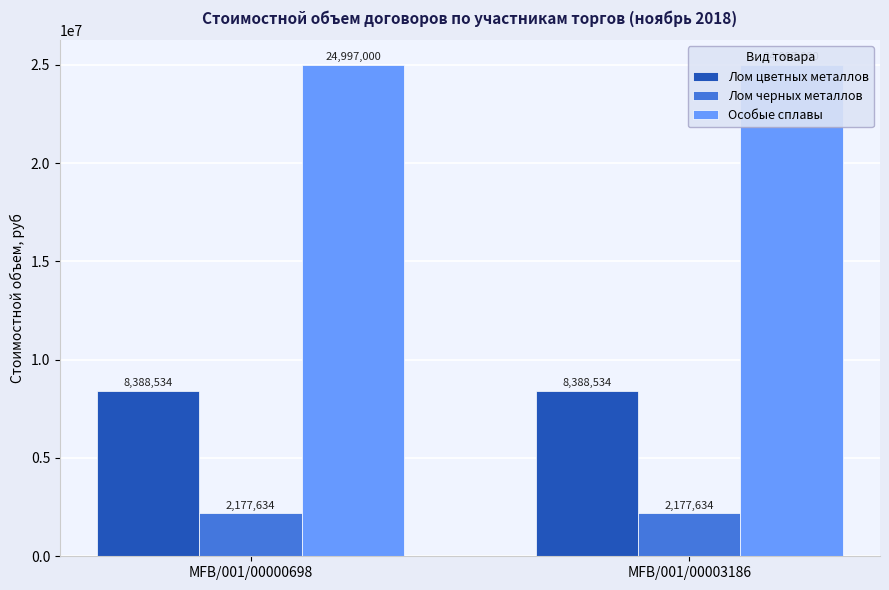

Is the value of Лом черных металлов at MFB/001/00003186 greater than the value of Особые сплавы at MFB/001/00000698?

No